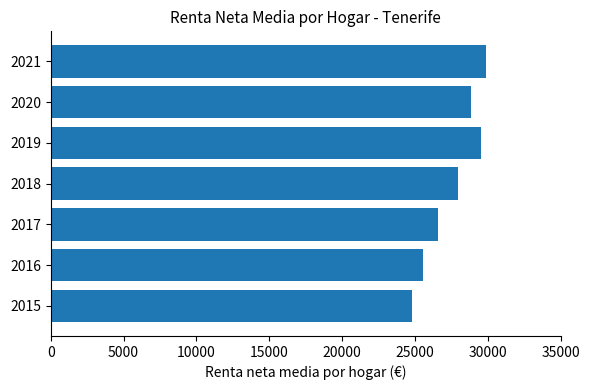

How many distinct data groups are displayed?

1